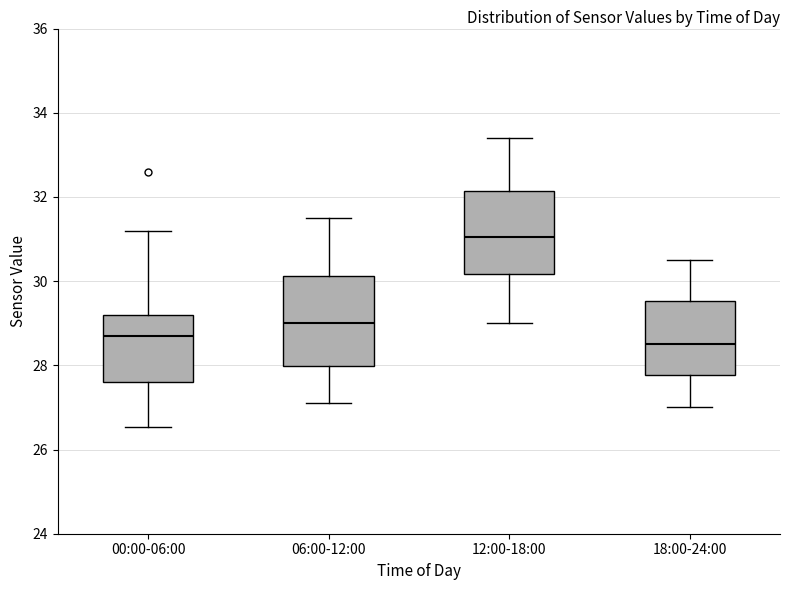

Where is the upper edge of the box for 00:00-06:00 on the y-axis? The values are not printed on the chart, so give them approximately, as read against the axis.

29.2